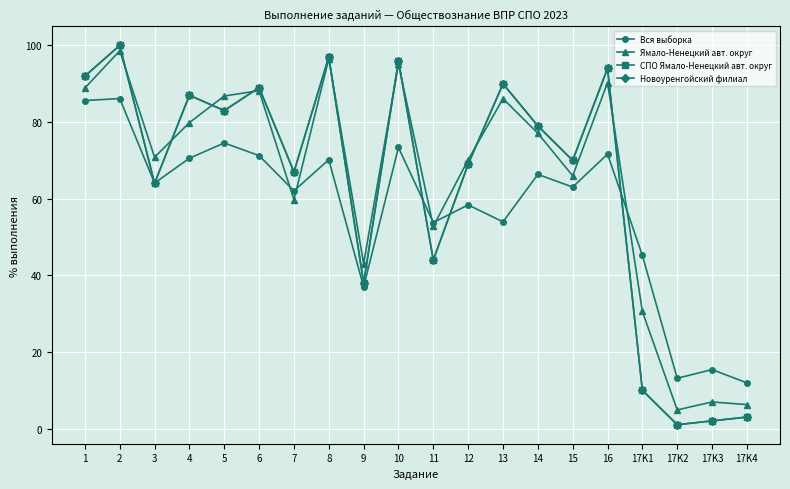

At how many categories does at least one series exceed 63?

14